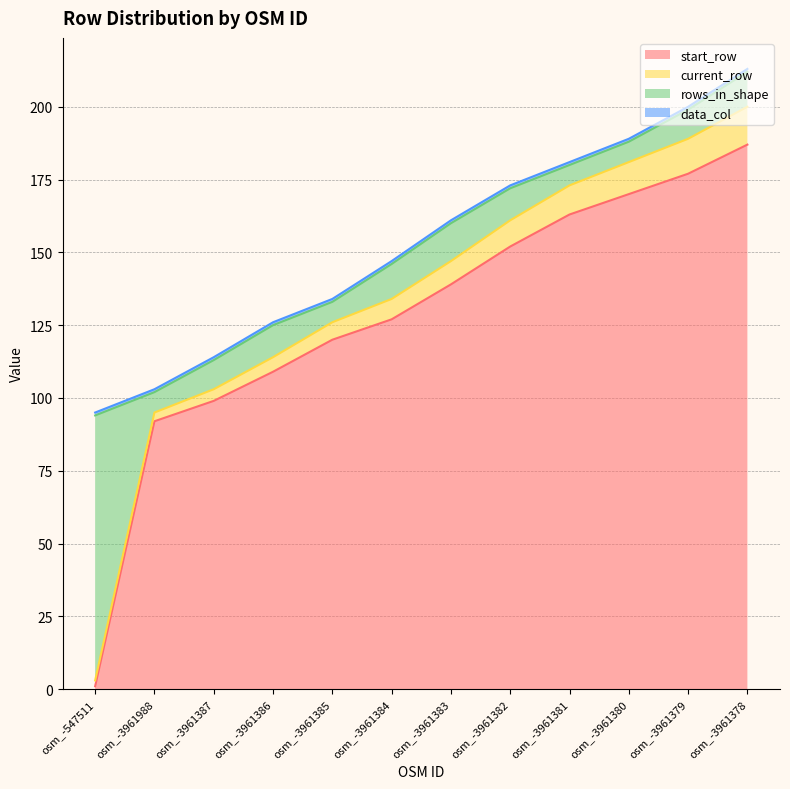

Which category has the highest value in the start_row series?

osm_-3961378